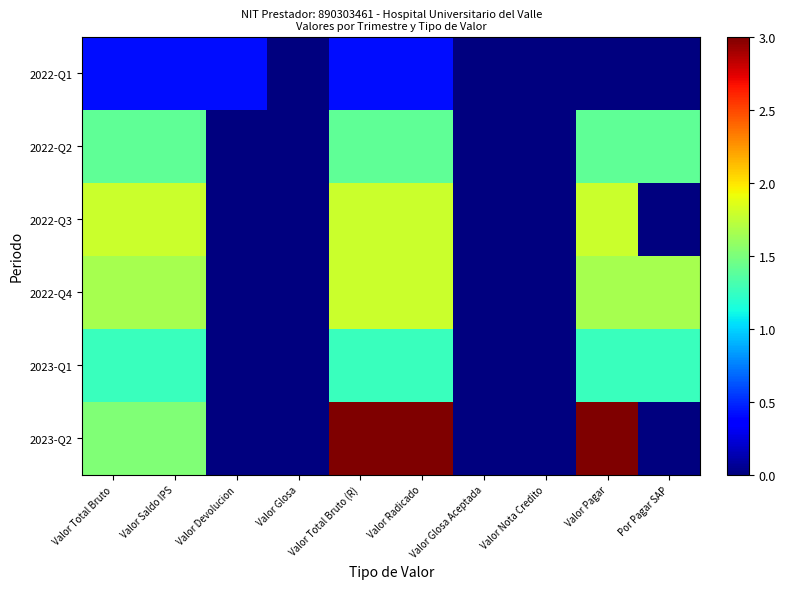

What is the spread (max minus min) of values at Por Pagar SAP?

1.7